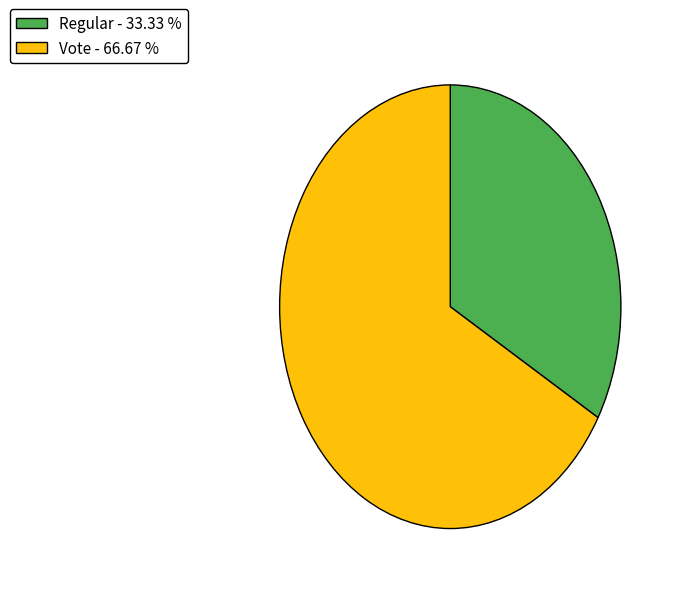

Between Vote and Regular, which is larger?

Vote